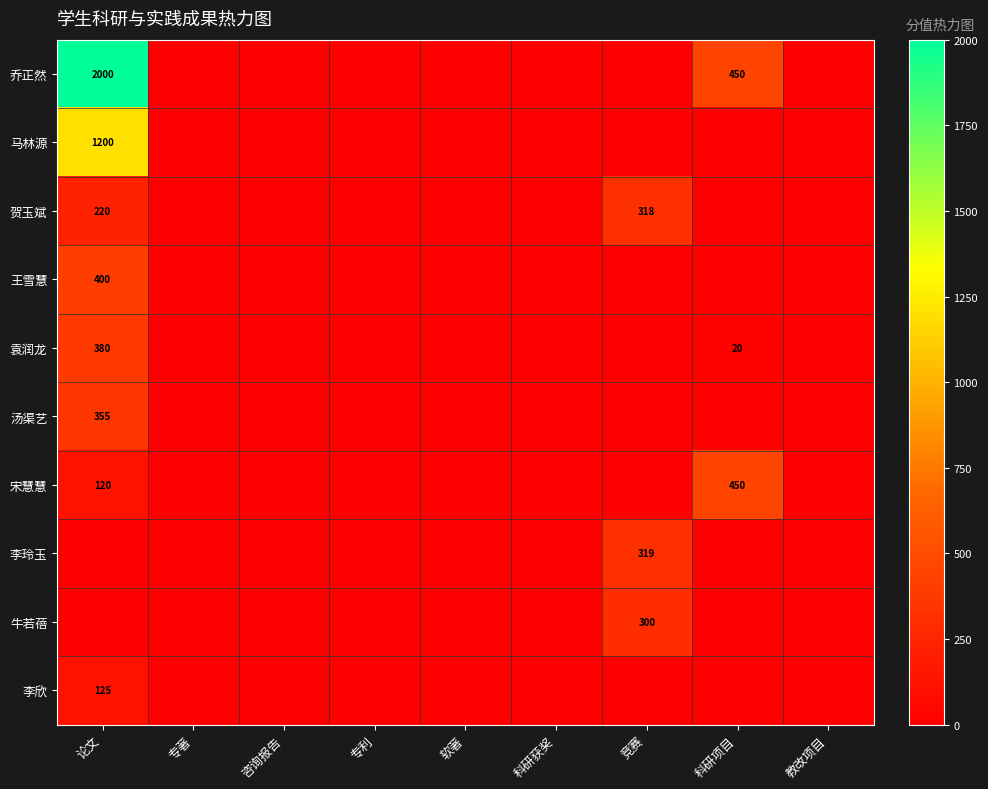

Which series has the largest range (max minus min)?

乔正然